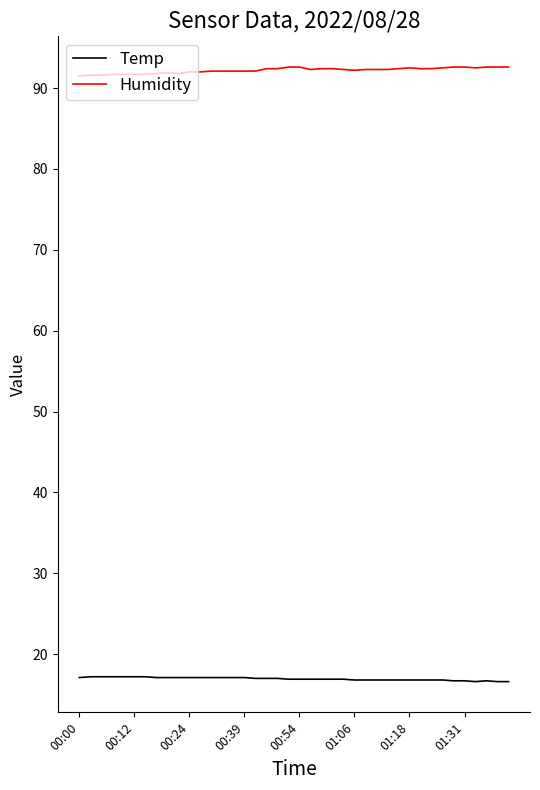

Which series has the largest total across all categories?

Humidity